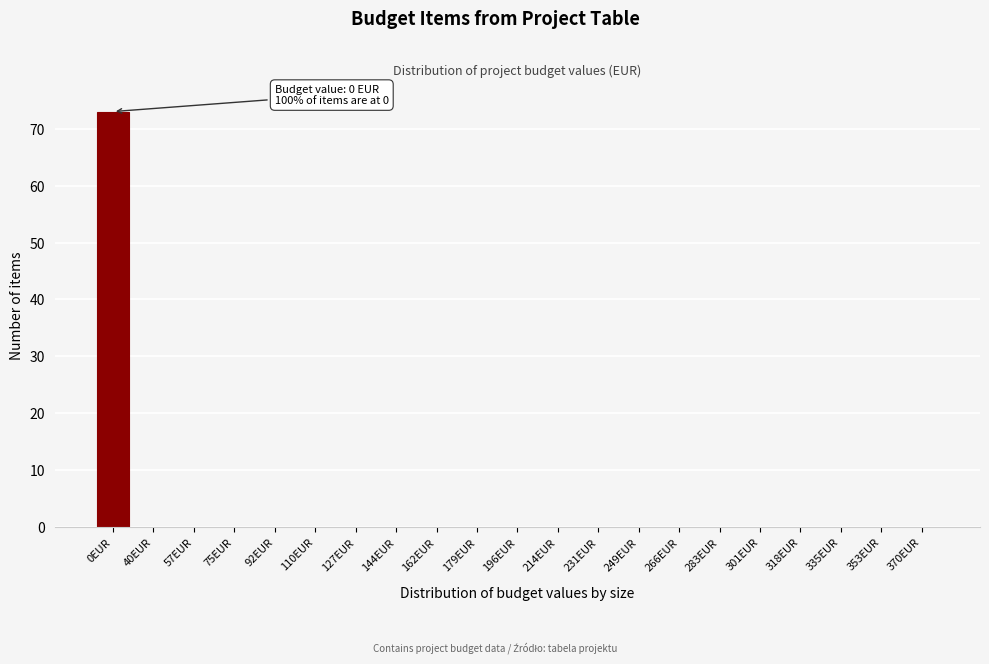

Reading left to right, extract all data points from this chart.

0EUR=73	40EUR=0	57EUR=0	75EUR=0	92EUR=0	110EUR=0	127EUR=0	144EUR=0	162EUR=0	179EUR=0	196EUR=0	214EUR=0	231EUR=0	249EUR=0	266EUR=0	283EUR=0	301EUR=0	318EUR=0	335EUR=0	353EUR=0	370EUR=0